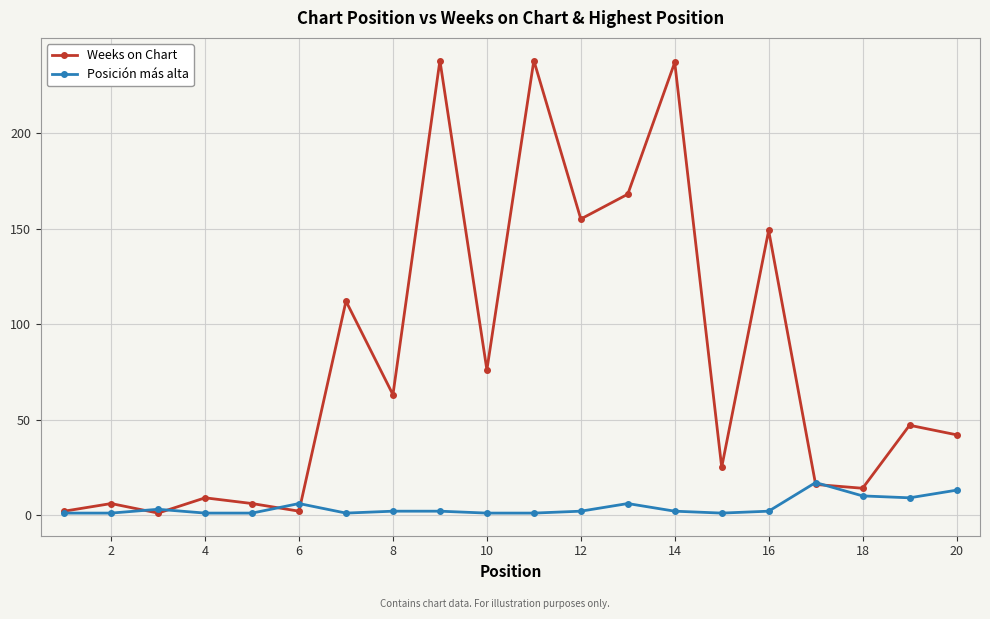

Rank the series by their average value, from highest to lowest.

Weeks on Chart, Posición más alta